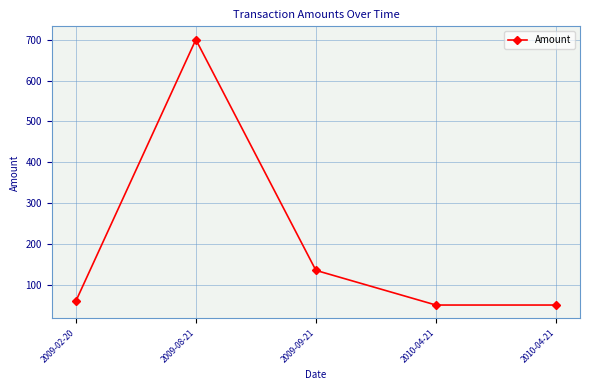

Does the chart have visible grid lines?

Yes